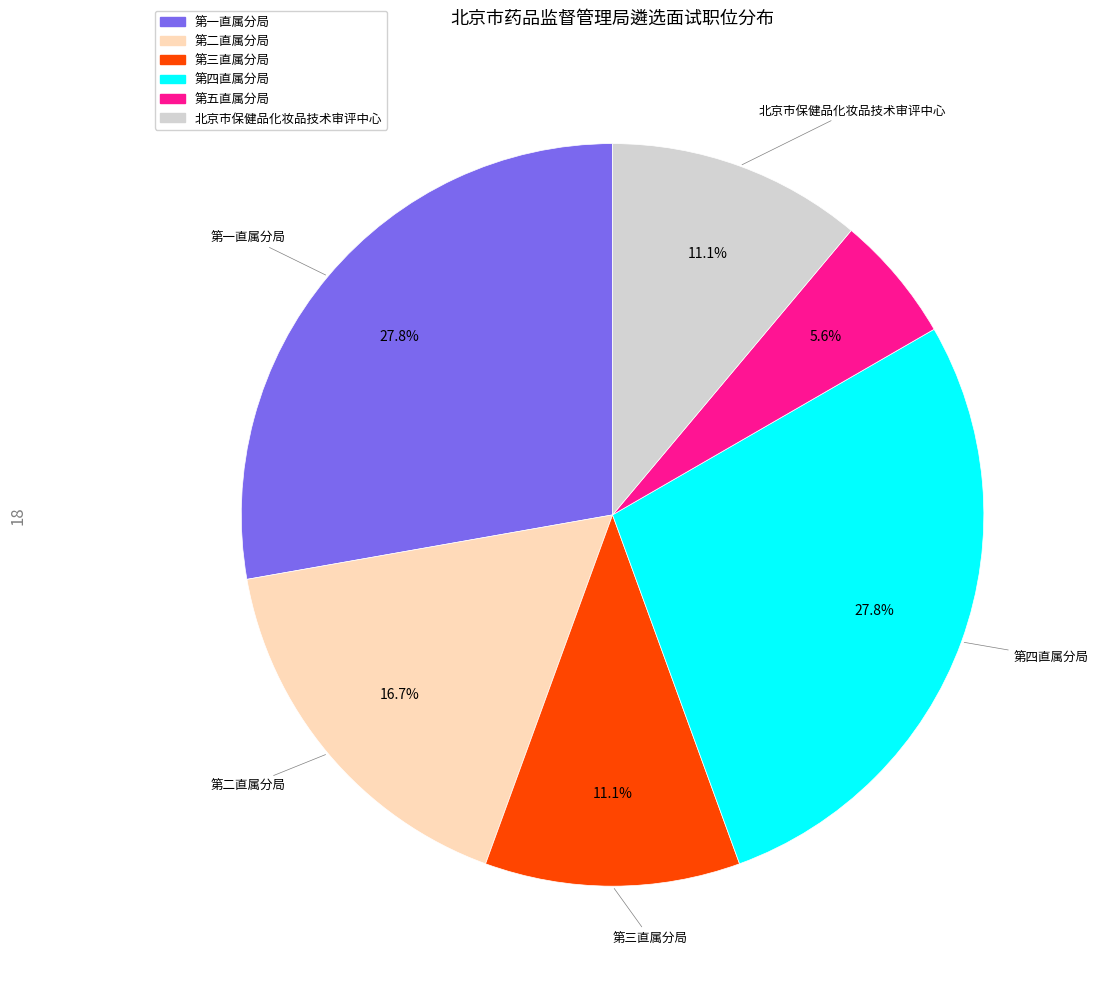

What percentage do 第一直属分局 and 第三直属分局 together represent?

38.9%